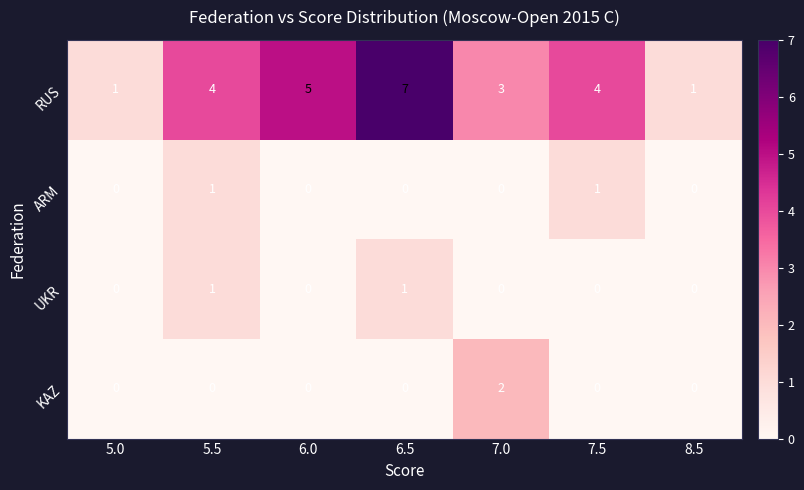

What is the difference between the highest and lowest values at 6.5?

7